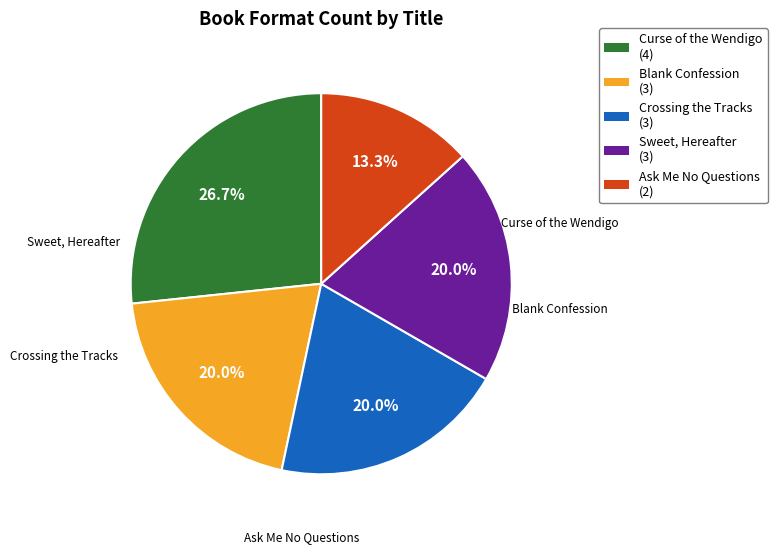

Is it true that Ask Me No Questions is 13% of the pie?

True